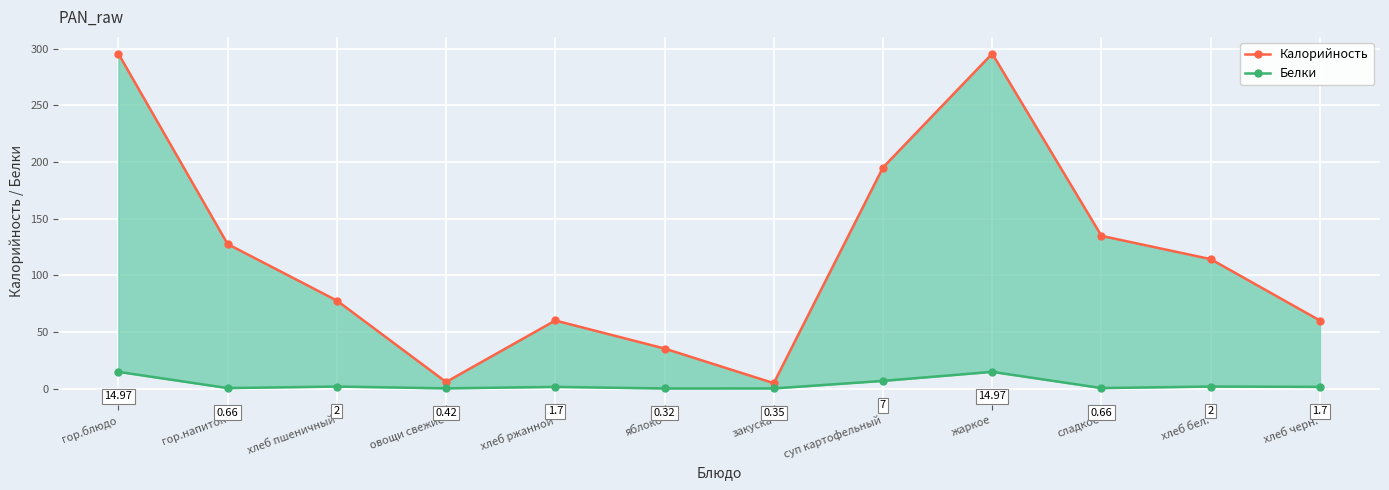

What is the maximum value for Калорийность?

295.5